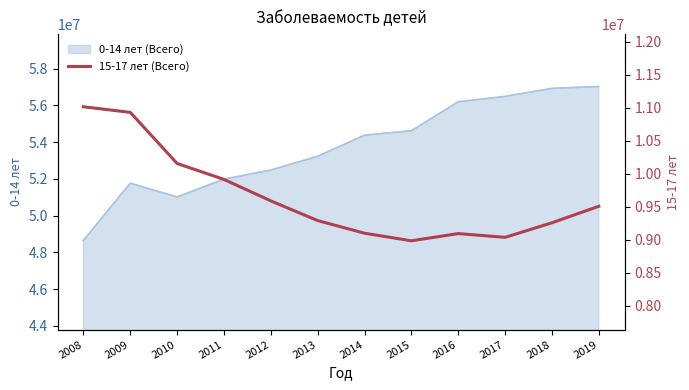

List the labels in order of value, largest first.

2008, 2009, 2010, 2011, 2012, 2019, 2013, 2018, 2014, 2016, 2017, 2015